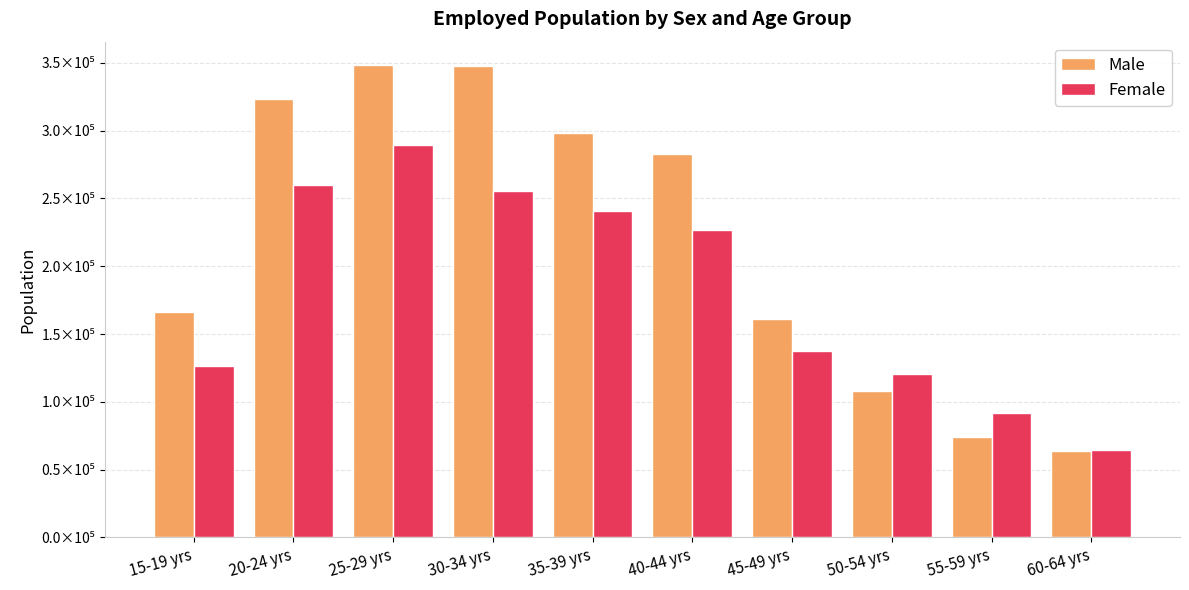

Between 20-24 yrs and 55-59 yrs, which is larger?

20-24 yrs